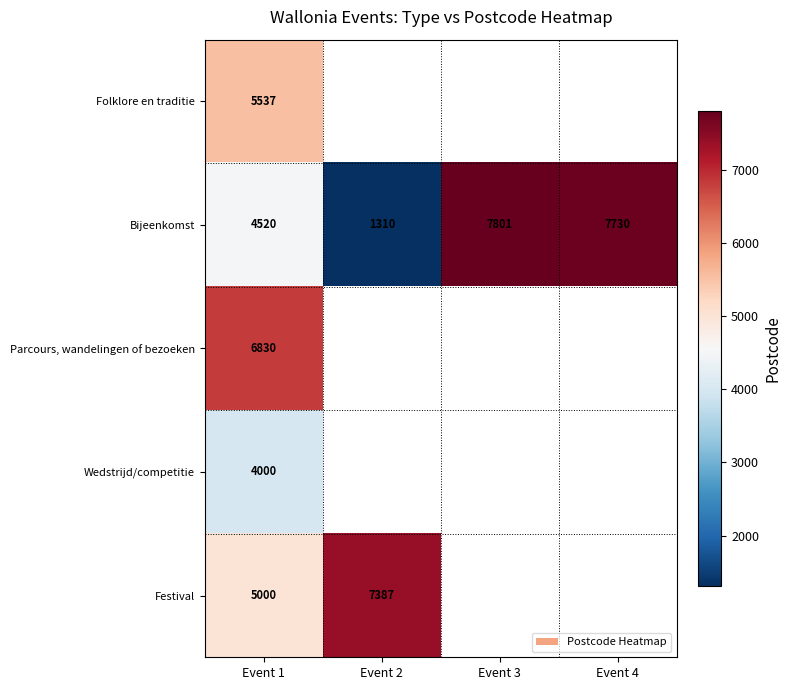

Is it true that Folklore en traditie equals 9050 at Event 1?

False